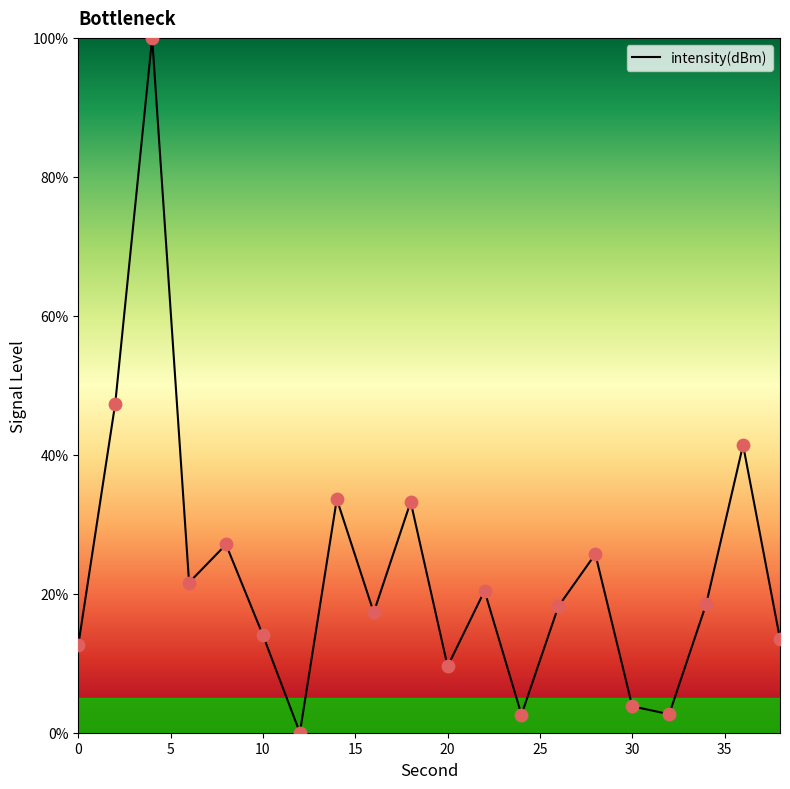

What is the difference between the maximum and minimum values?

100.0